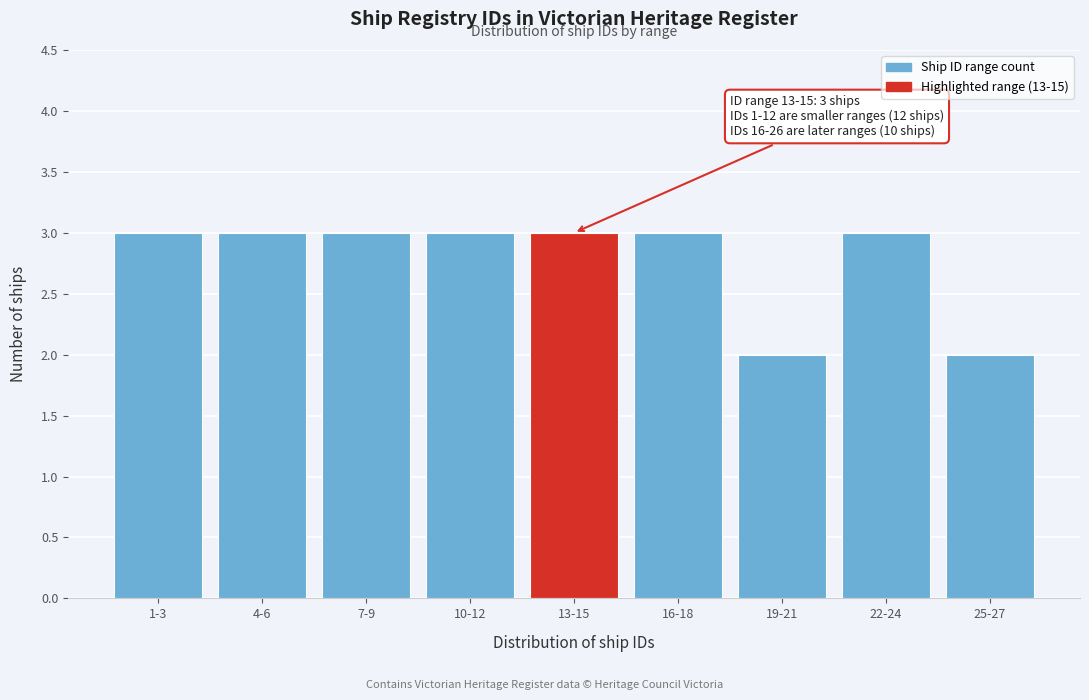

Reading left to right, transcribe all the data shown in this chart.

1-3=3	4-6=3	7-9=3	10-12=3	13-15=3	16-18=3	19-21=2	22-24=3	25-27=2